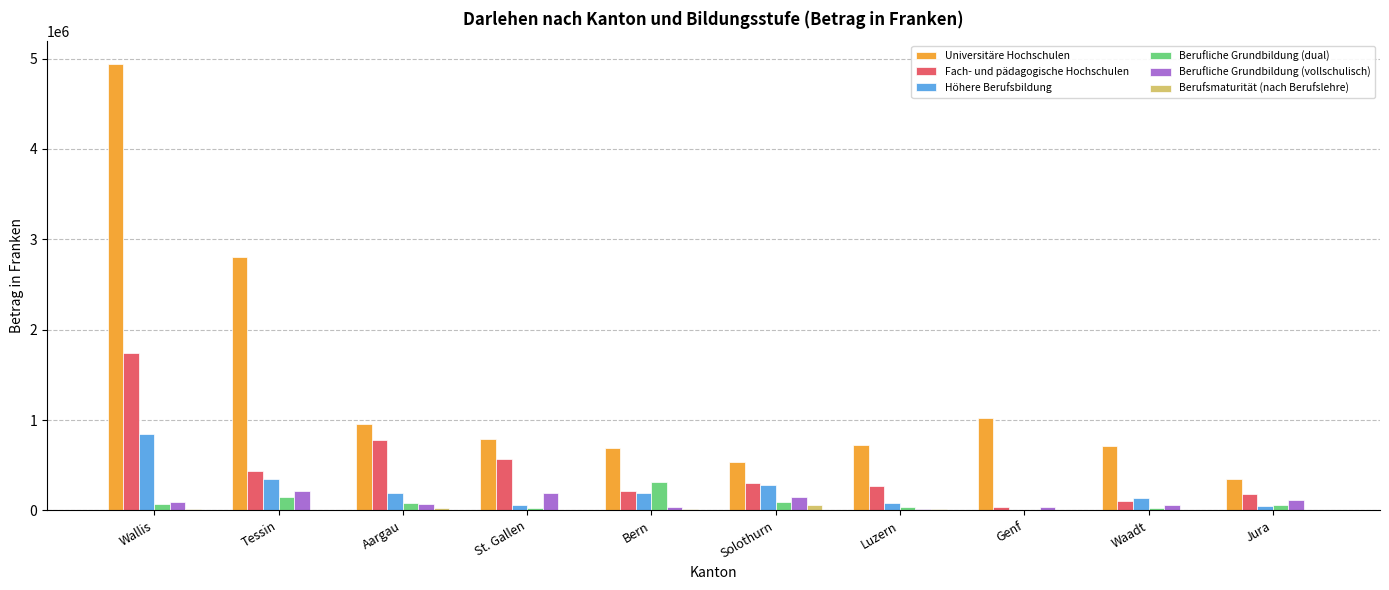

True or false: Universitäre Hochschulen has a value of 721800 at Luzern.

True